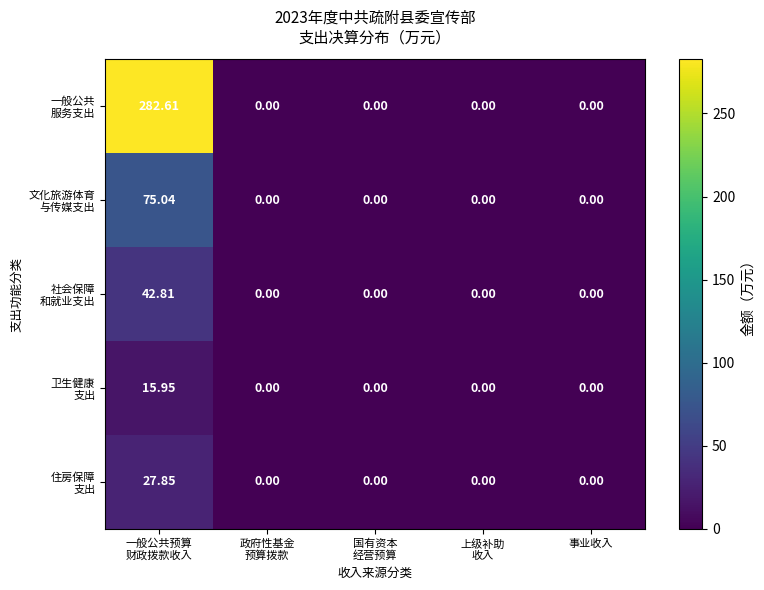

How many distinct data groups are displayed?

5